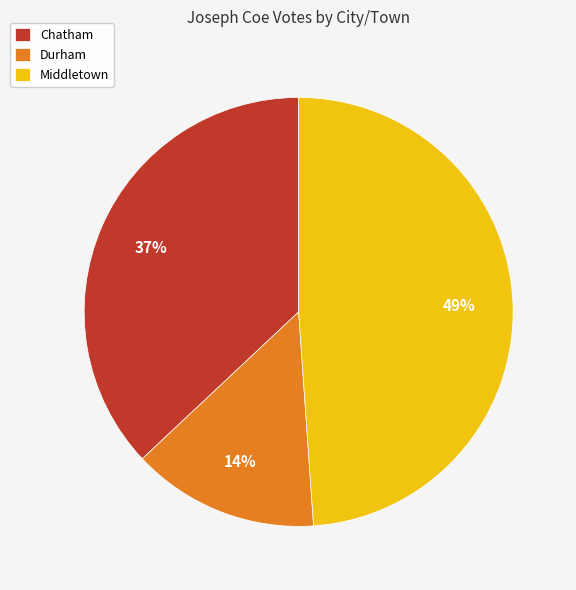

Rank the categories by value from lowest to highest.

Durham, Chatham, Middletown